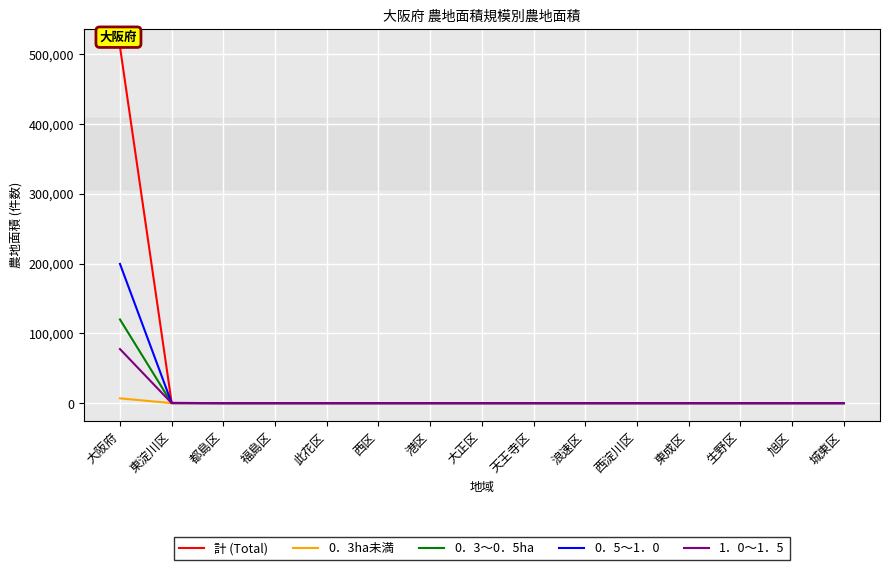

What is the sum of all 0．5～1．0 values?

199783